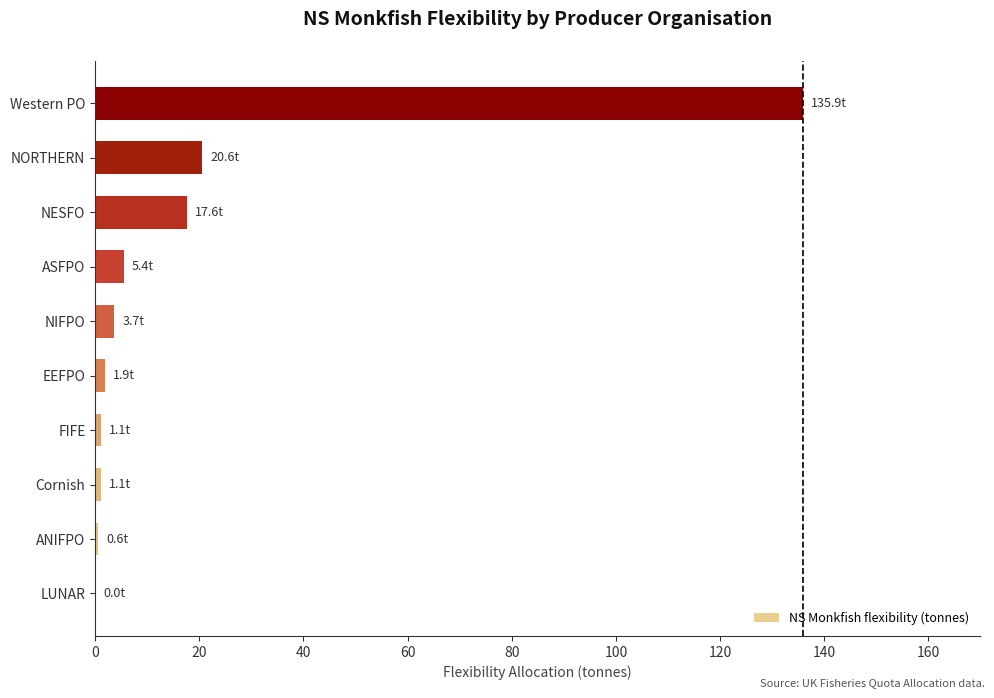

Read the value at NORTHERN.

20.6